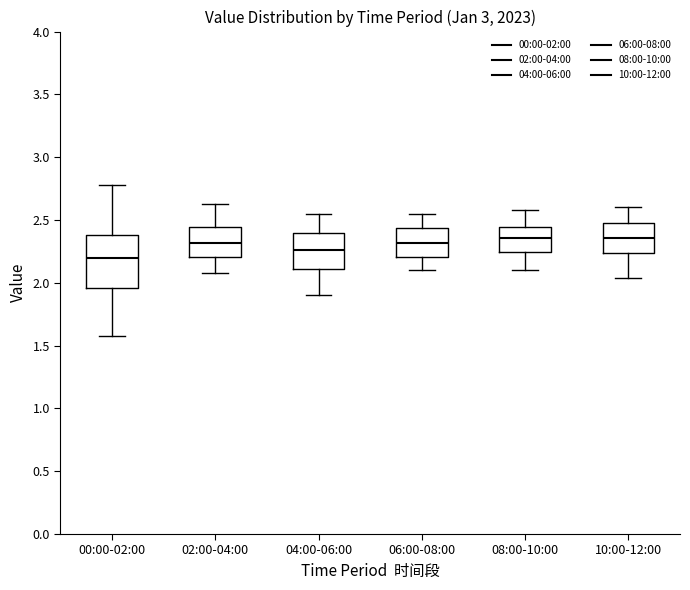

Which box is the tallest, from its lower edge to its upper edge?

00:00-02:00